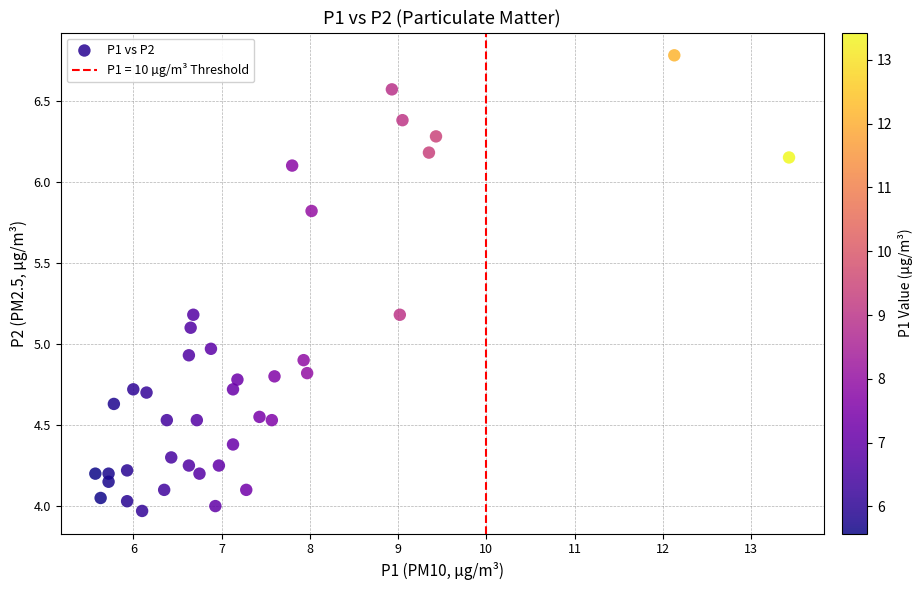

What is the range of X values (max minus min)?

7.9